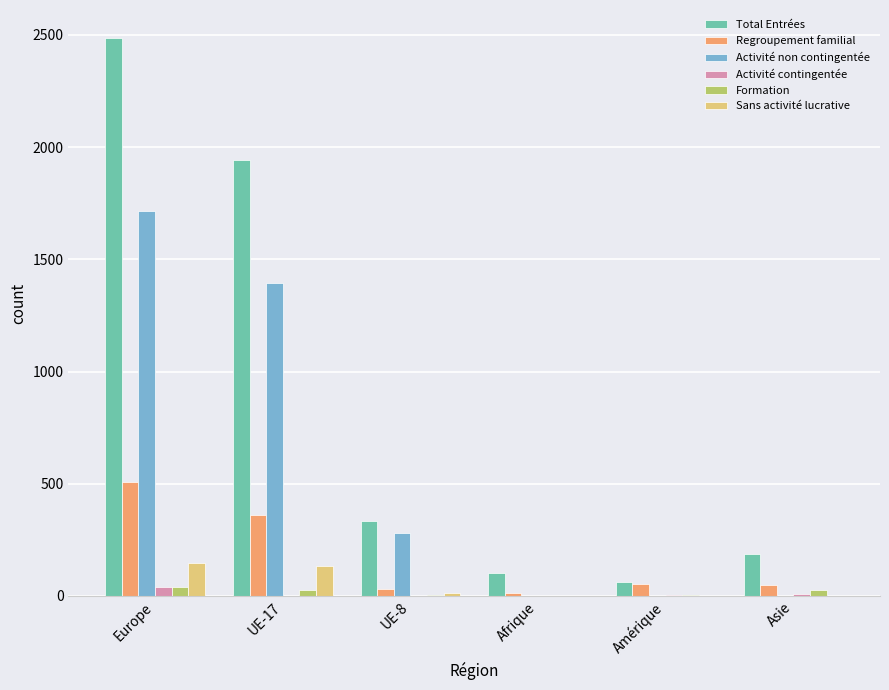

The Sans activité lucrative series shows 148 at Europe. True or false?

True